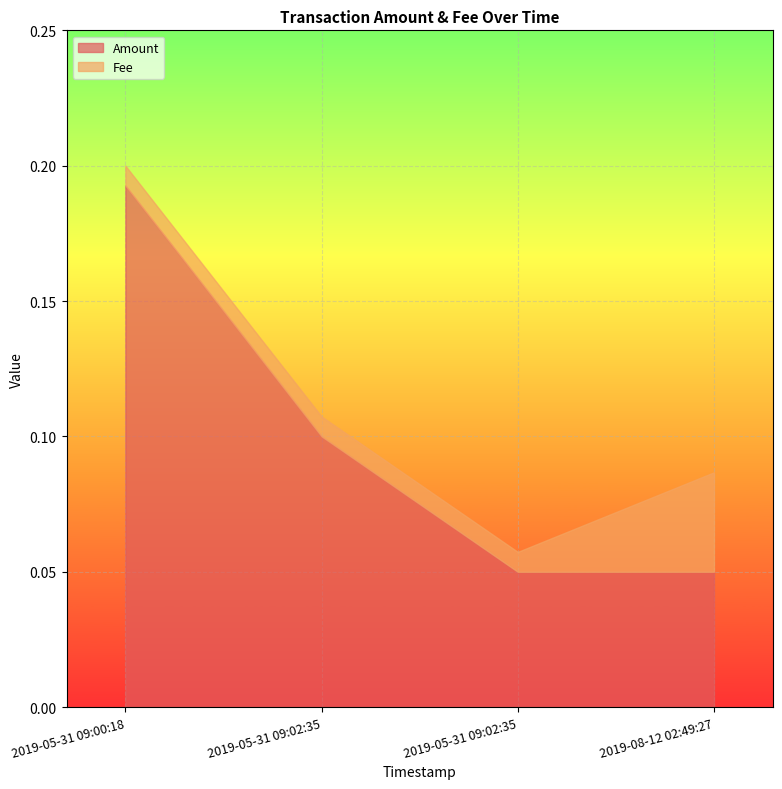

At how many categories does at least one series exceed 0?

4